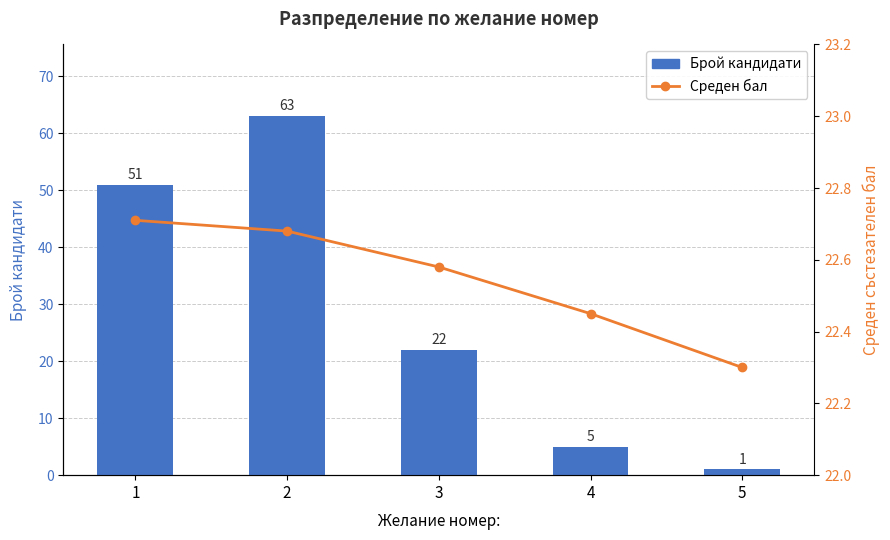

Reading left to right, transcribe all the data shown in this chart.

Брой кандидати: 1=51.0	2=63.0	3=22.0	4=5.0	5=1.0
Среден бал: 1=22.7	2=22.7	3=22.6	4=22.4	5=22.3